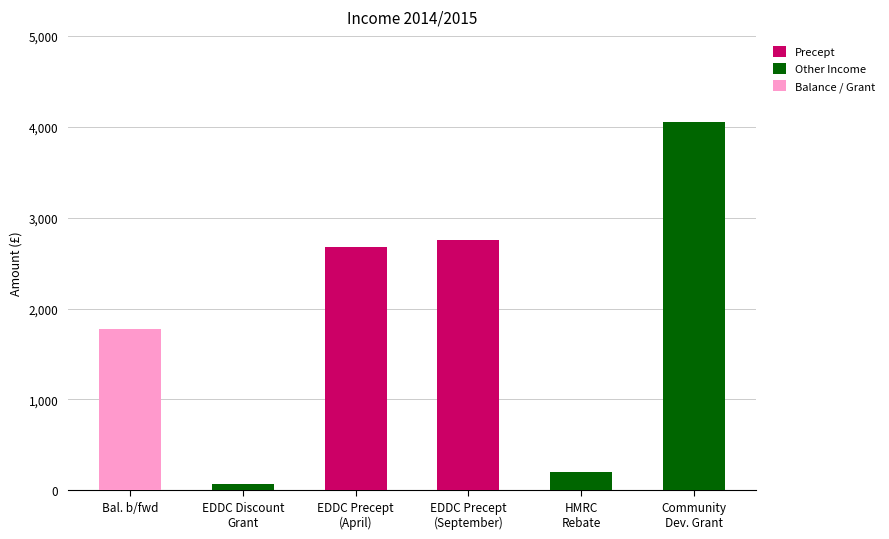

What are all the series names shown in the legend?

Precept, Other Income, Balance / Grant